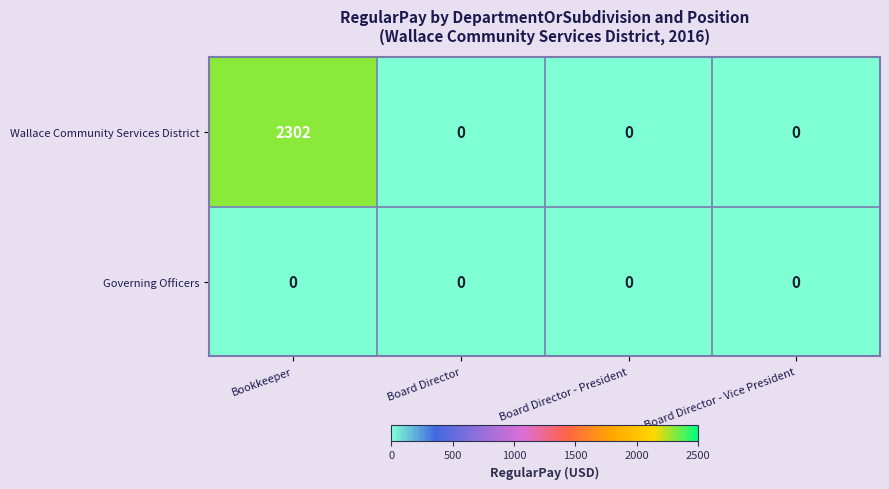

What is the average value of the Wallace Community Services District series?

576